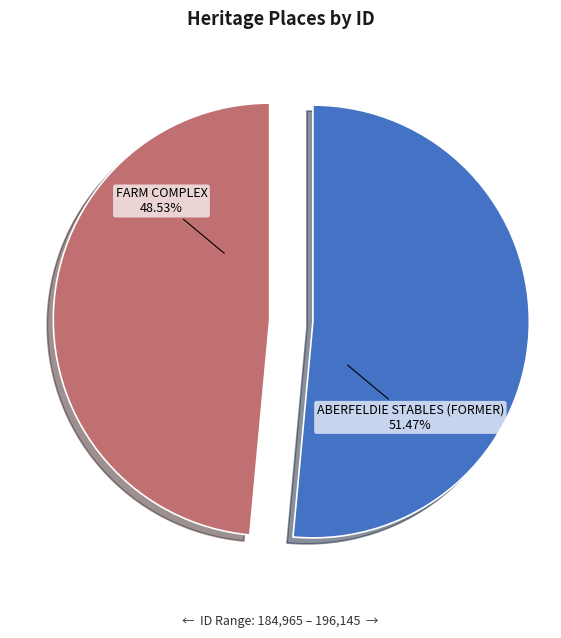

Does ABERFELDIE STABLES (FORMER) account for over 50% of the chart?

Yes